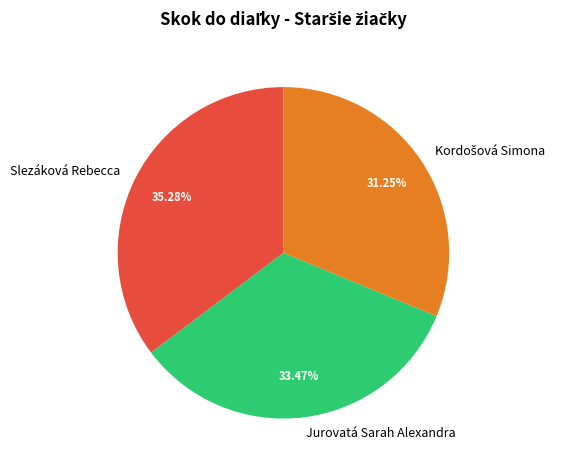

How many segments does this pie chart have?

3